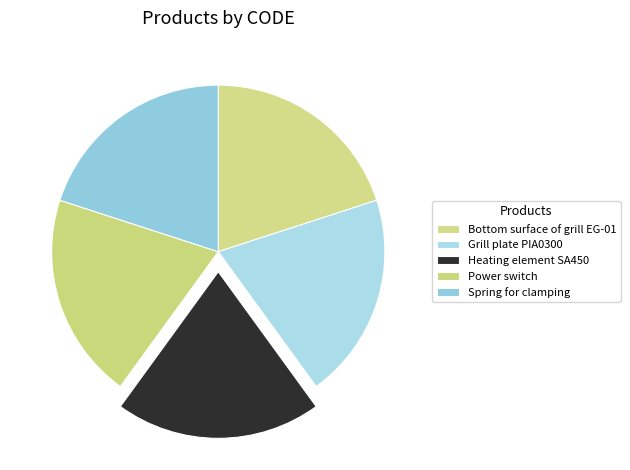

To the nearest percent, what portion does Power switch represent?

20%